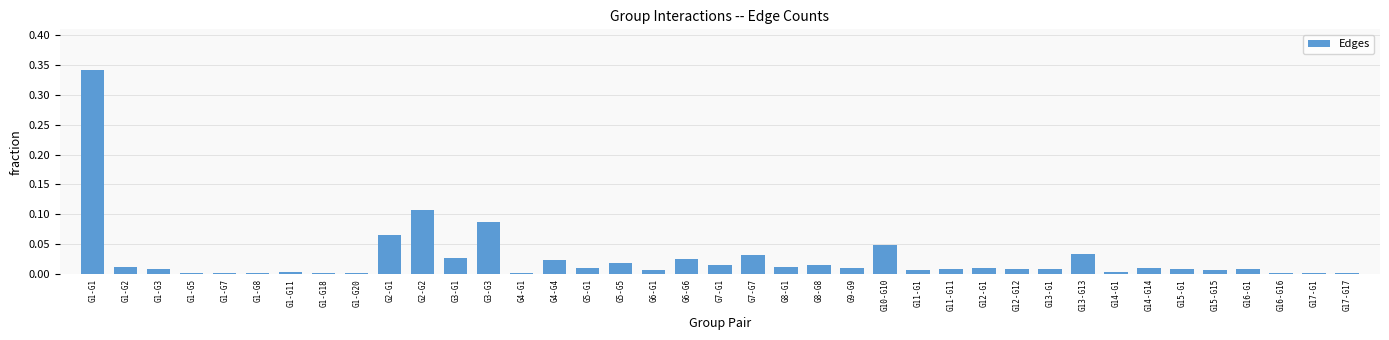

Which label corresponds to the largest value in the chart?

G1-G1